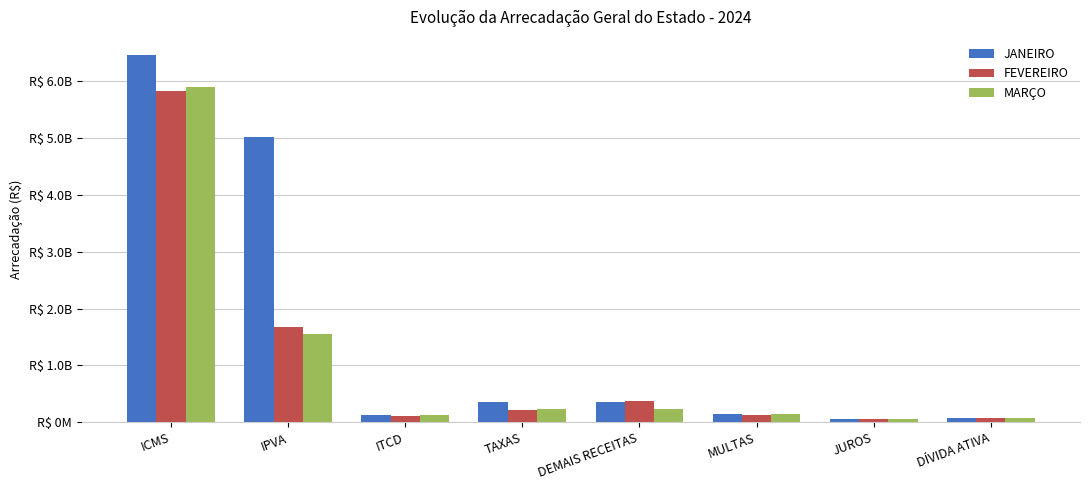

Which series has the largest total across all categories?

JANEIRO